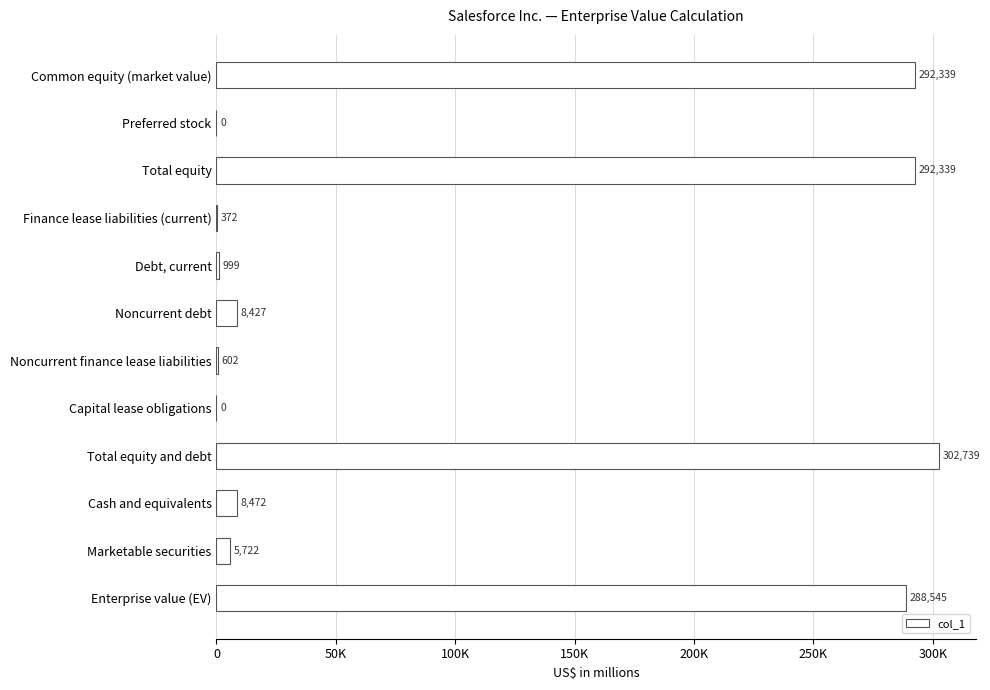

What is the sum of all values?

1200556